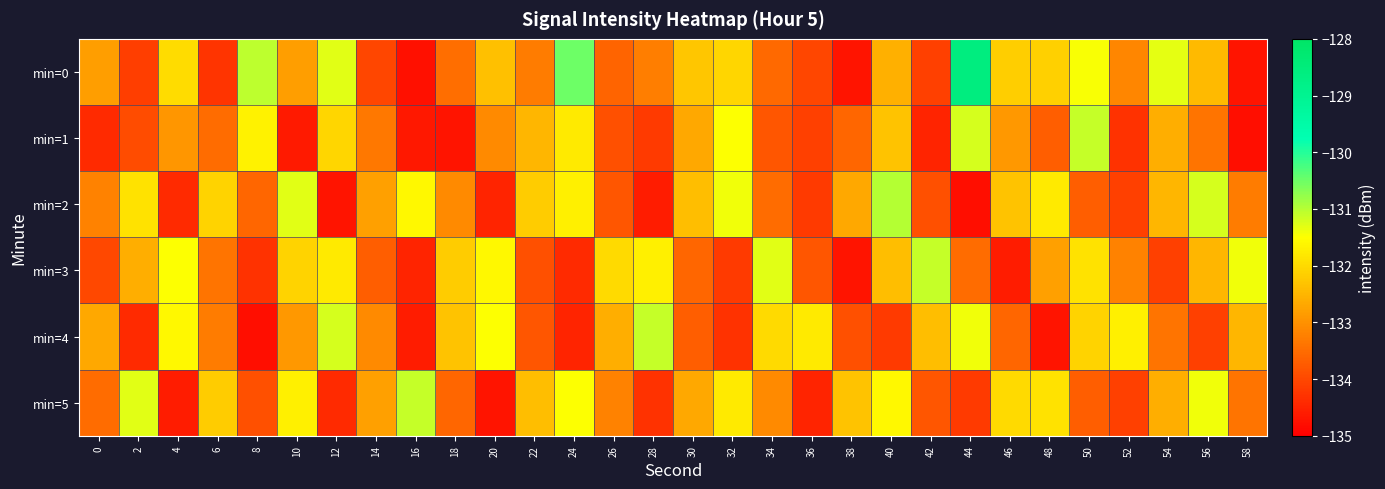

Which category has the highest value across all series?

44